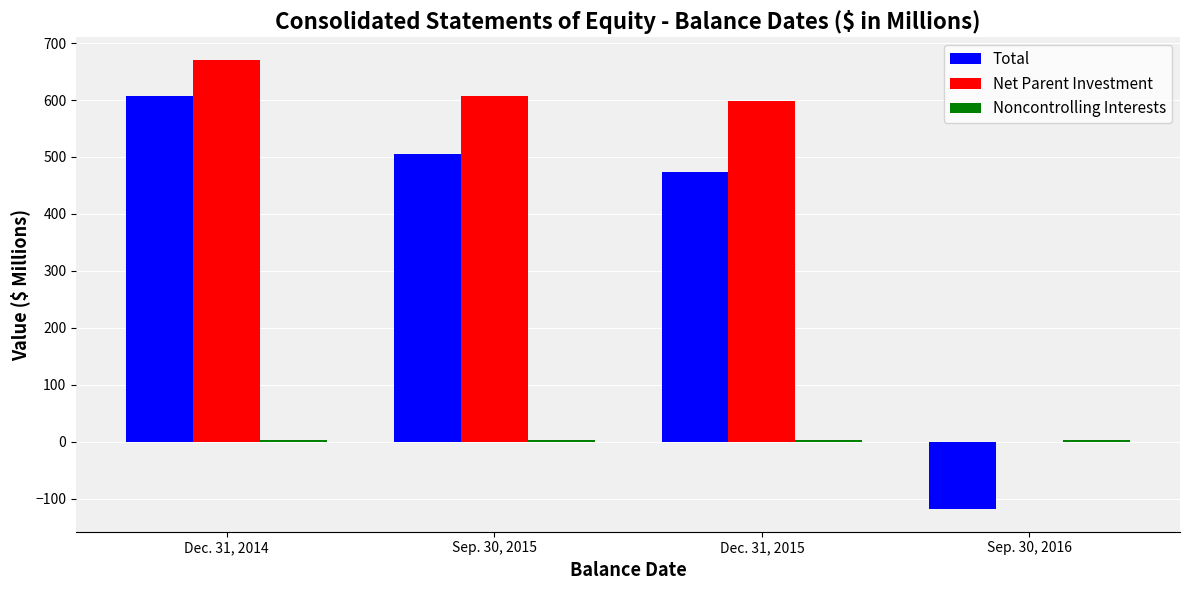

What is the highest value of the Total series?

607.4